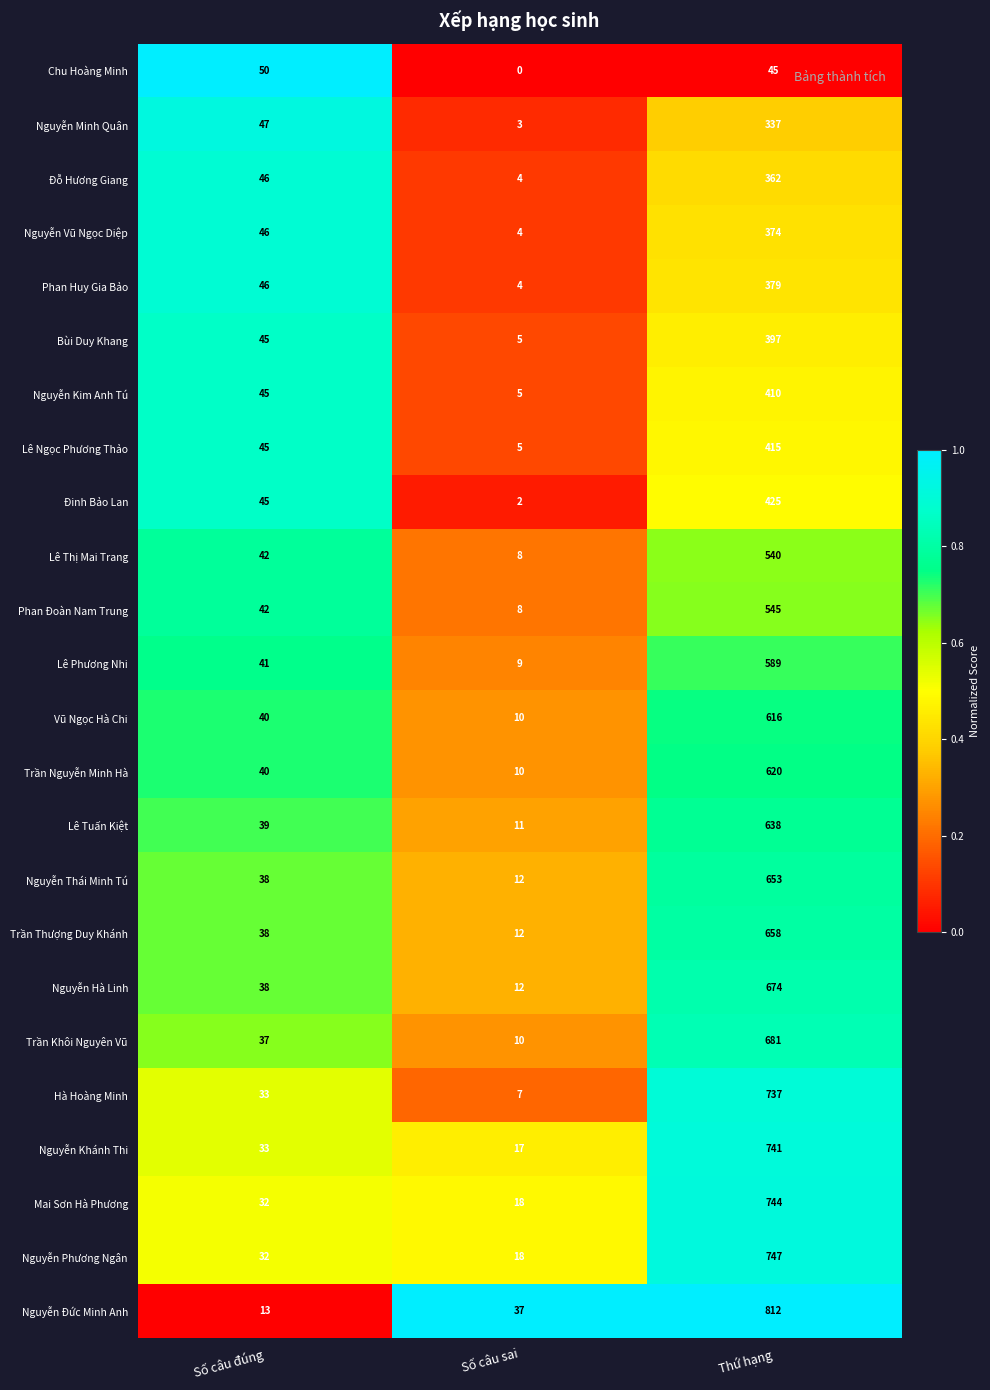

True or false: Nguyễn Thái Minh Tú has a value of 208 at Thứ hạng.

False